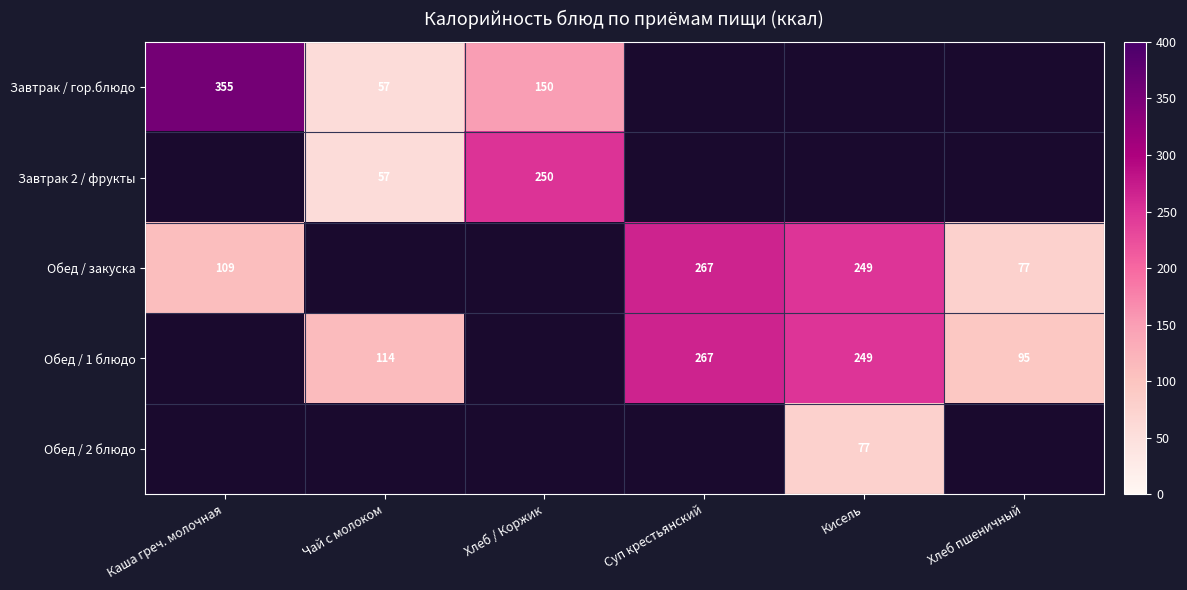

How many distinct data groups are displayed?

5